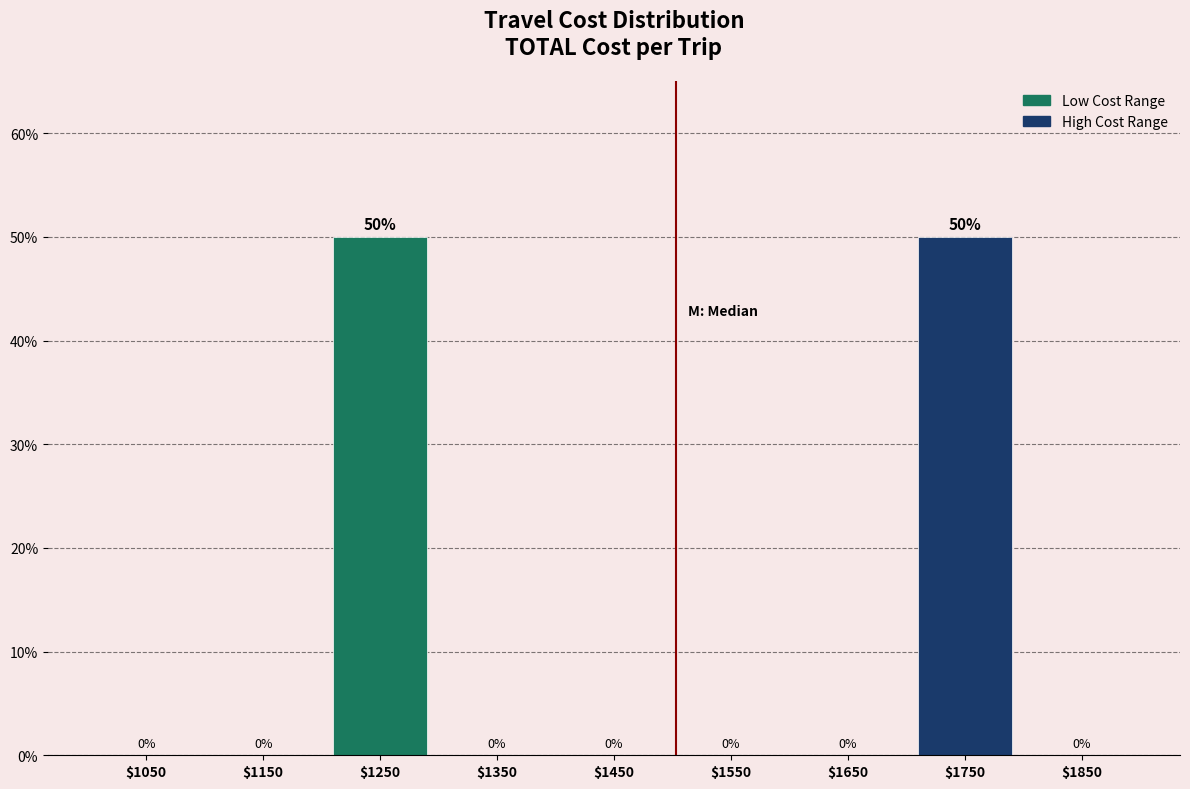

What is the greatest value displayed?

50